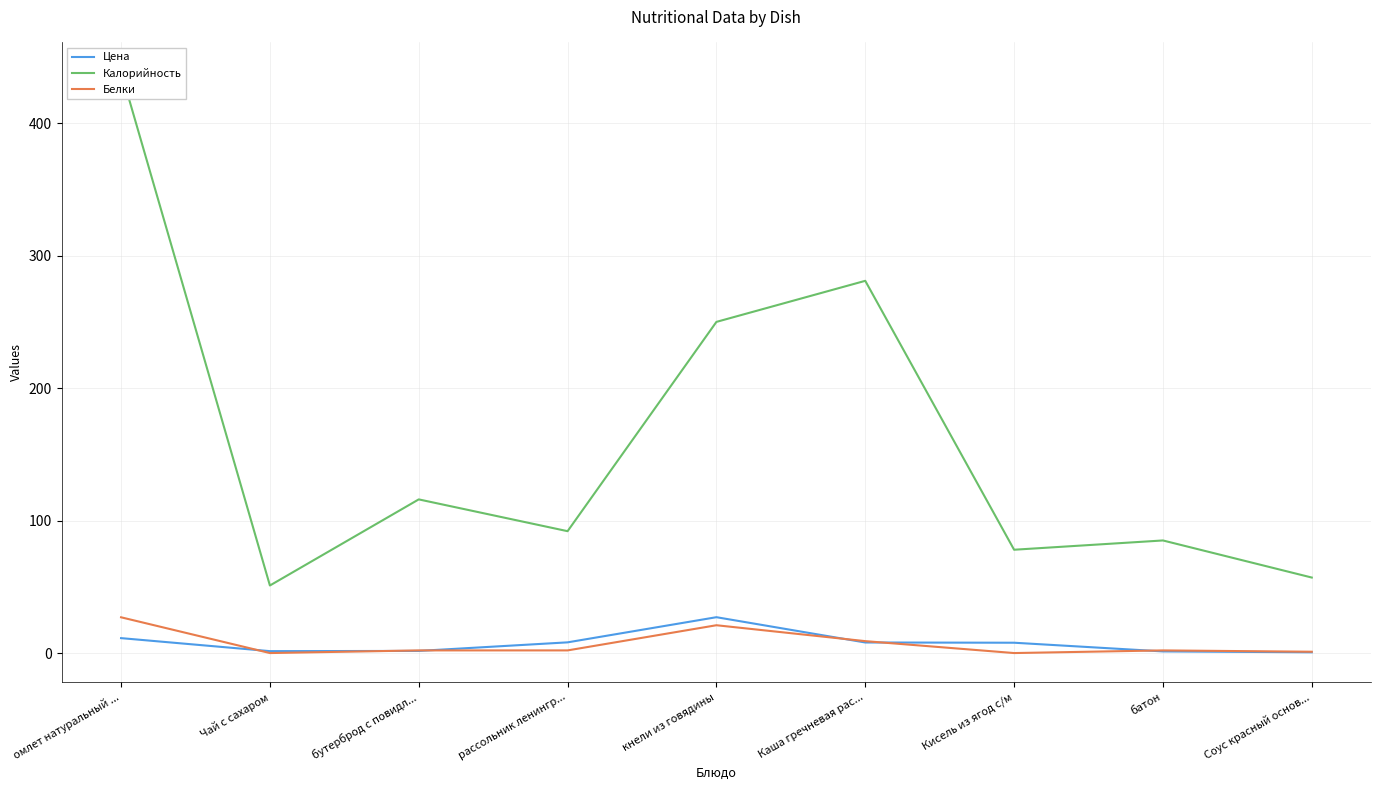

Which series has the widest spread of values?

Калорийность